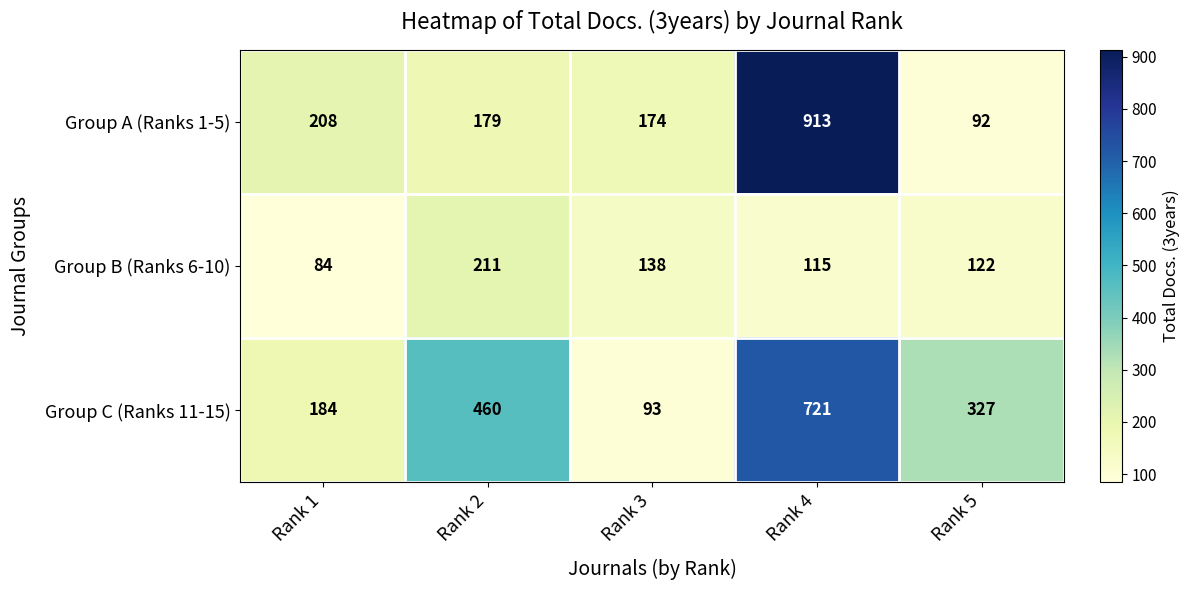

The Group A (Ranks 1-5) series shows 92 at Rank 5. True or false?

True